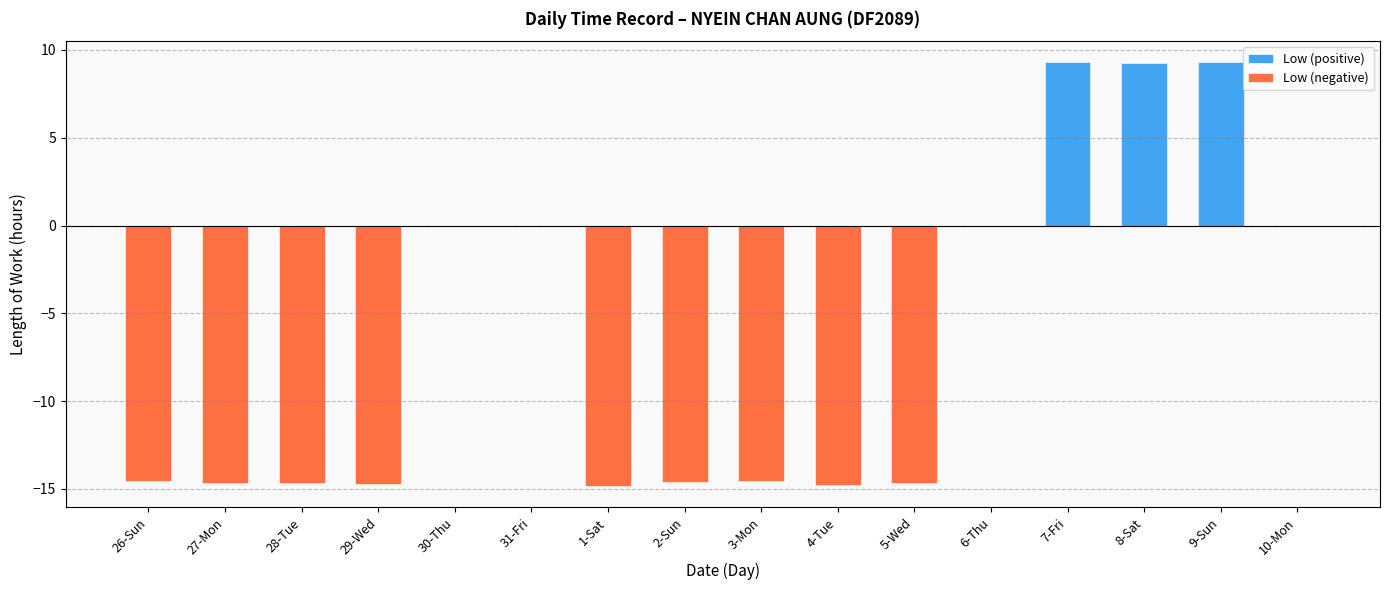

Is it true that Low (negative) equals 8.8 at 9-Sun?

False